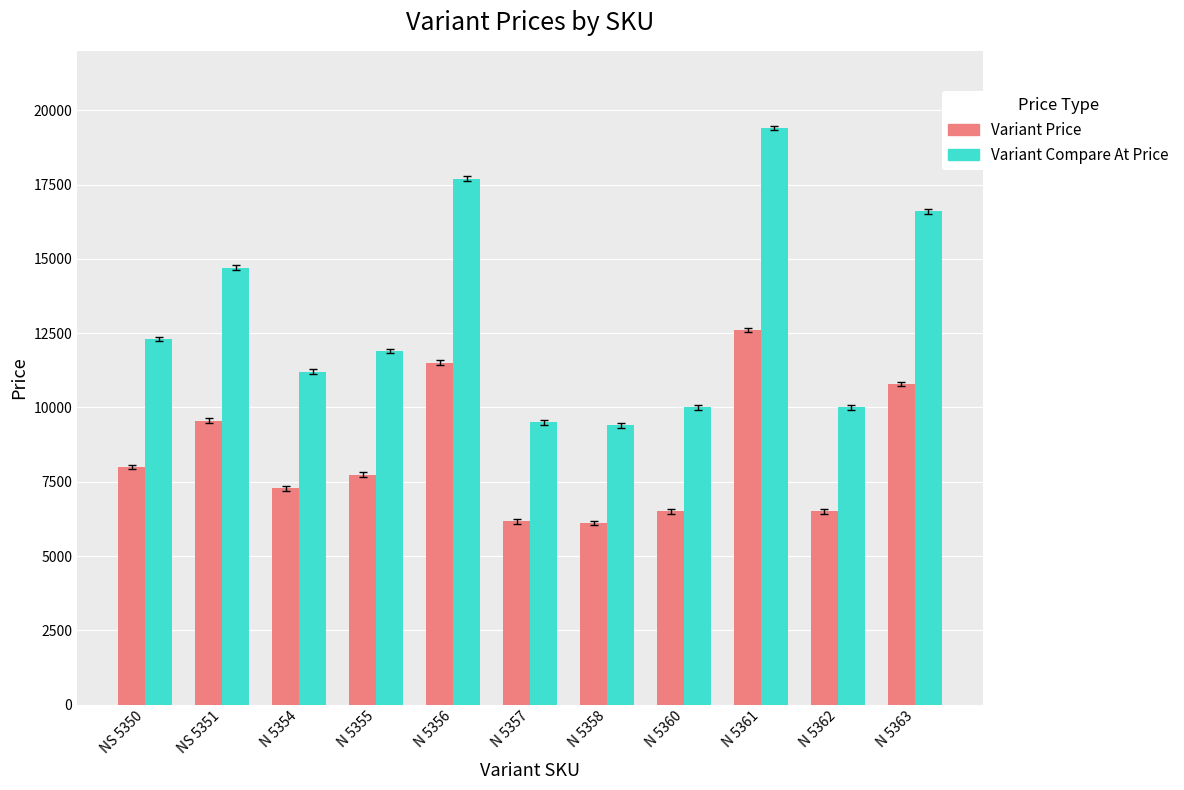

Which series has the largest total across all categories?

Variant Compare At Price